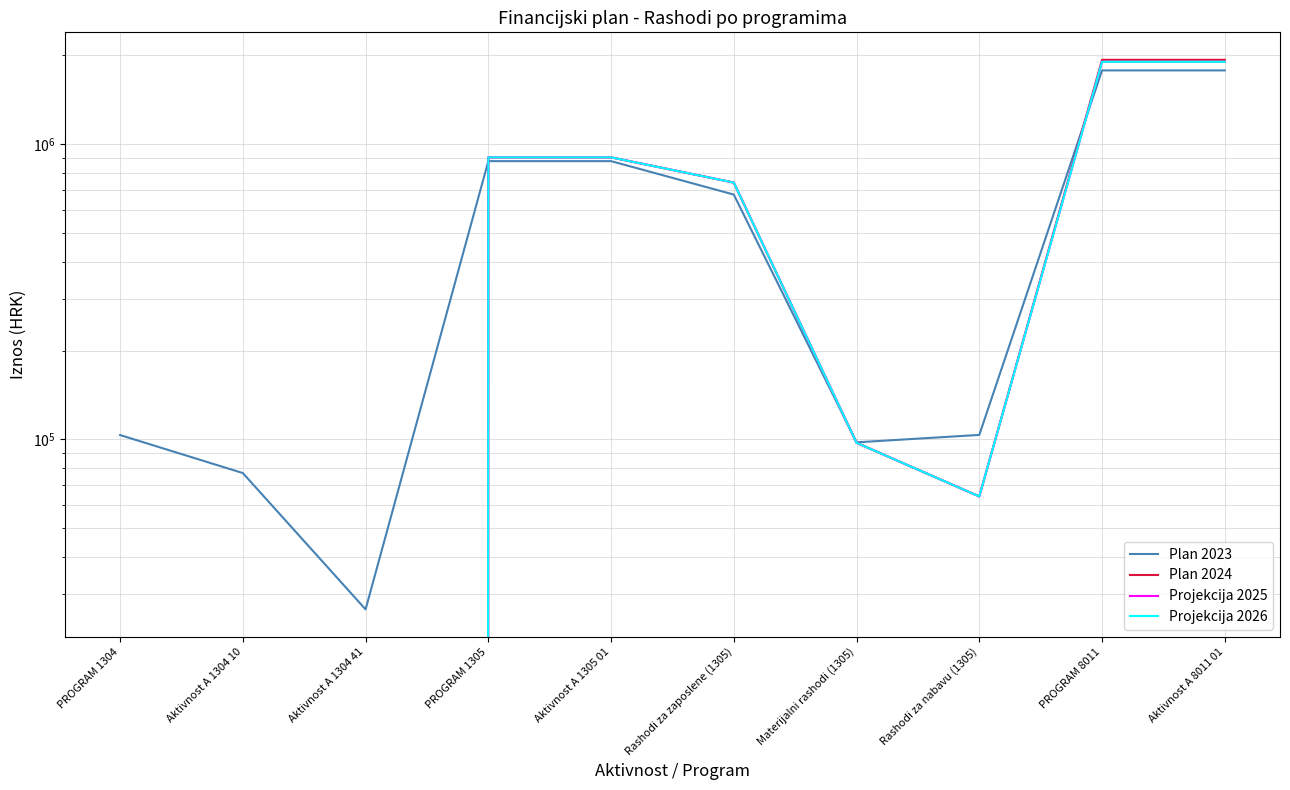

Which series changed the most between Aktivnost A 1304 10 and Rashodi za zaposlene (1305)?

Plan 2024